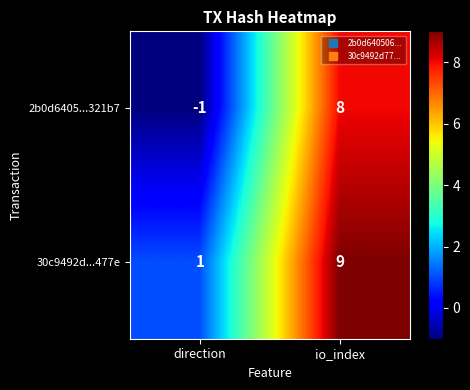

What is the sum of the 30c9492d...477e values at io_index and direction?

10